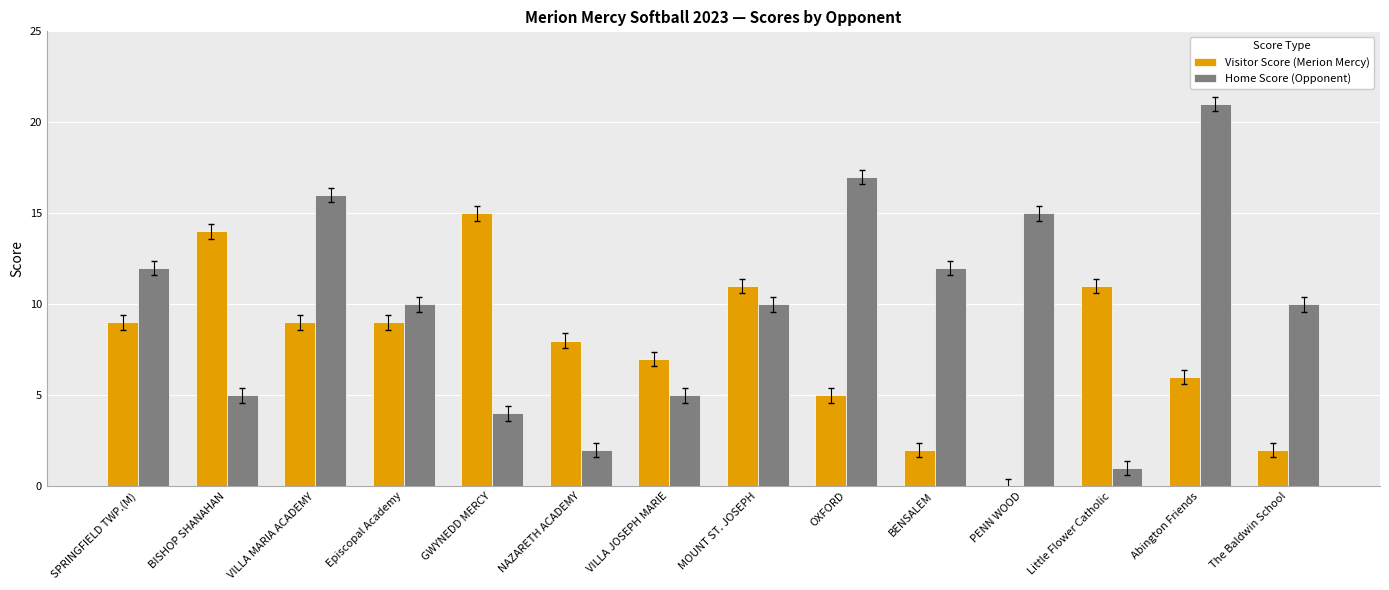

What is the sum of the Visitor Score (Merion Mercy) values at VILLA MARIA ACADEMY and VILLA JOSEPH MARIE?

16